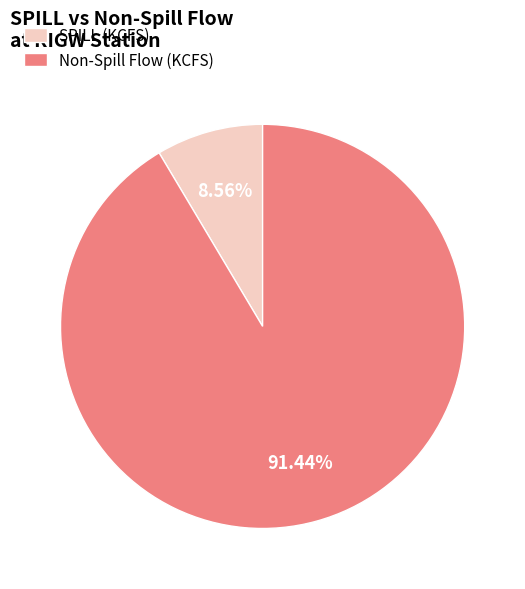

Which has a higher value, Non-Spill Flow (KCFS) or SPILL (KCFS)?

Non-Spill Flow (KCFS)